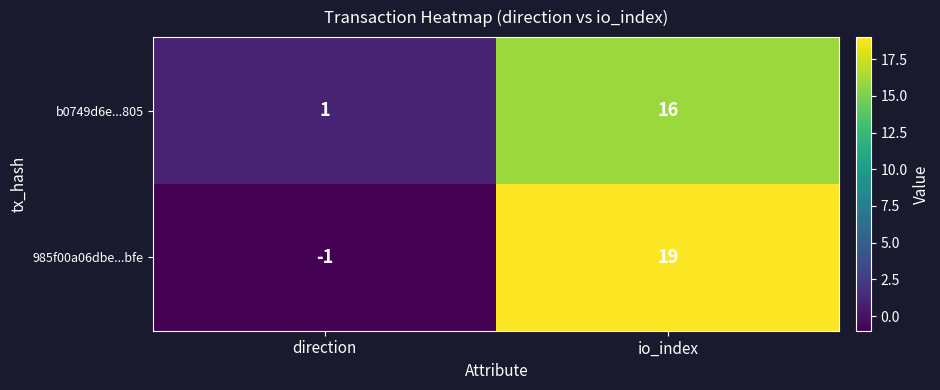

What is the total value across all series at io_index?

35